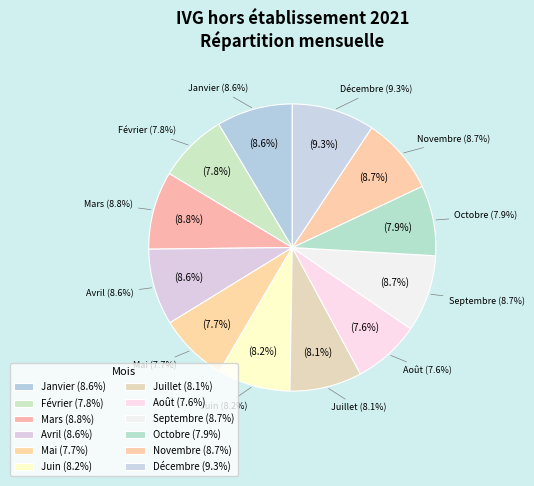

To the nearest percent, what is the difference between the largest and smallest slice percentages?

2%